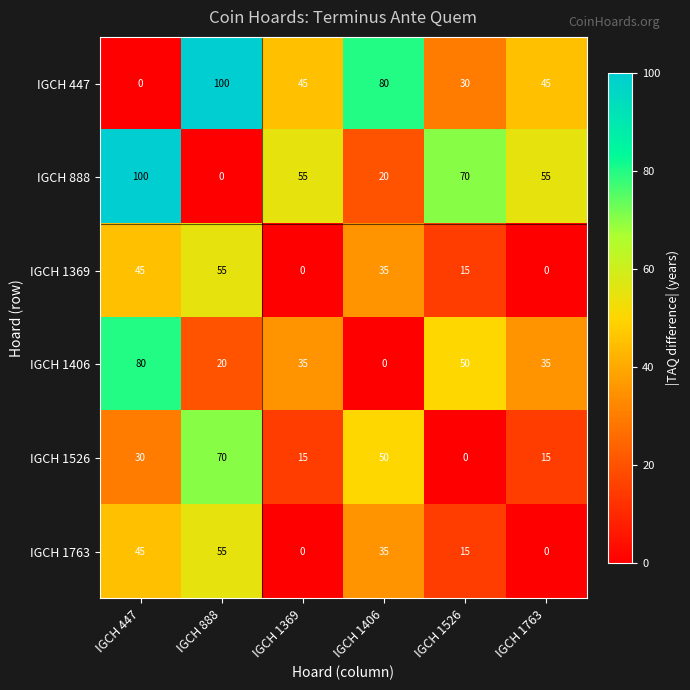

Is it true that IGCH 1406 equals 50 at IGCH 1526?

True